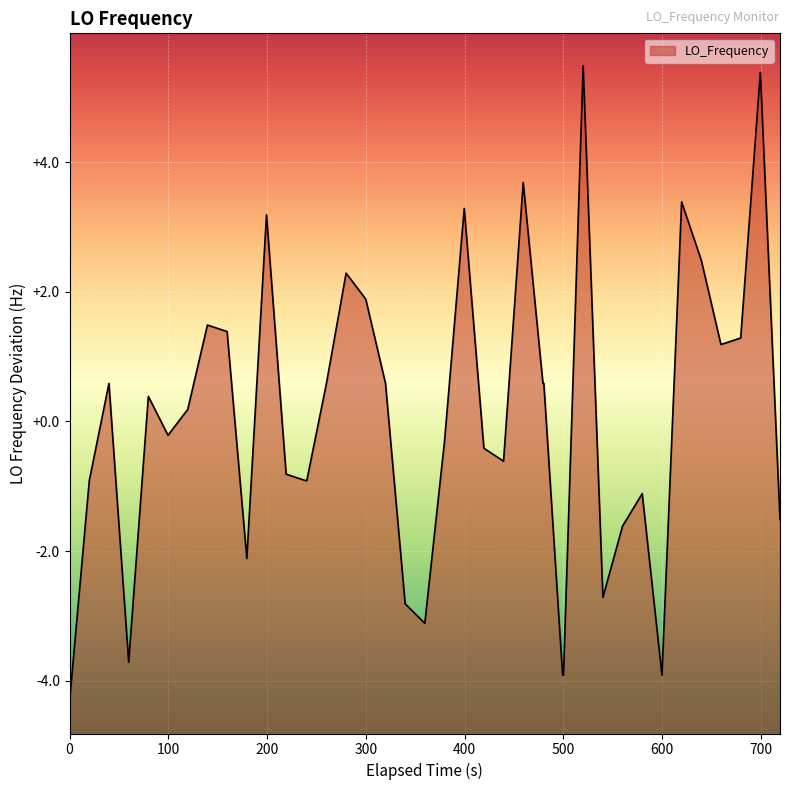

How many data points are above 0?

20